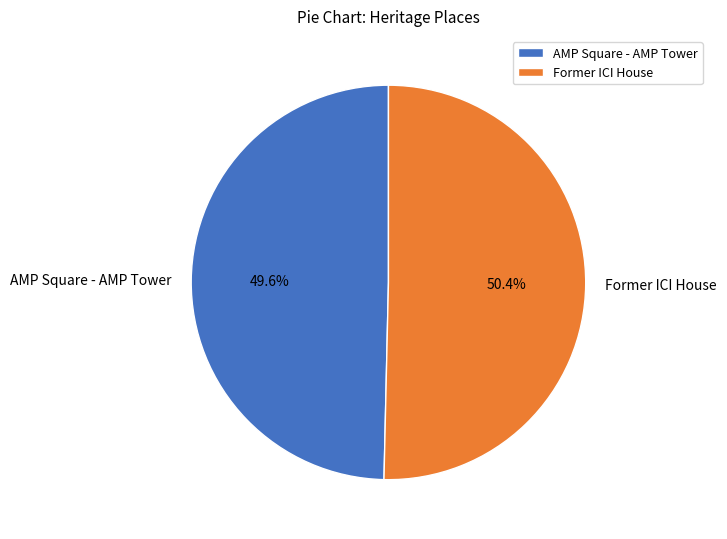

Combined, do Former ICI House and AMP Square - AMP Tower account for over 50%?

Yes